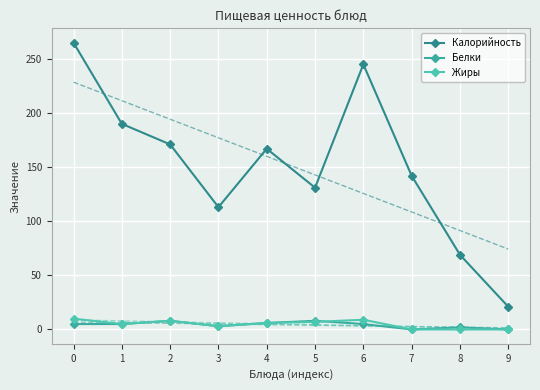

Which has a higher value, 7 or 9?

7